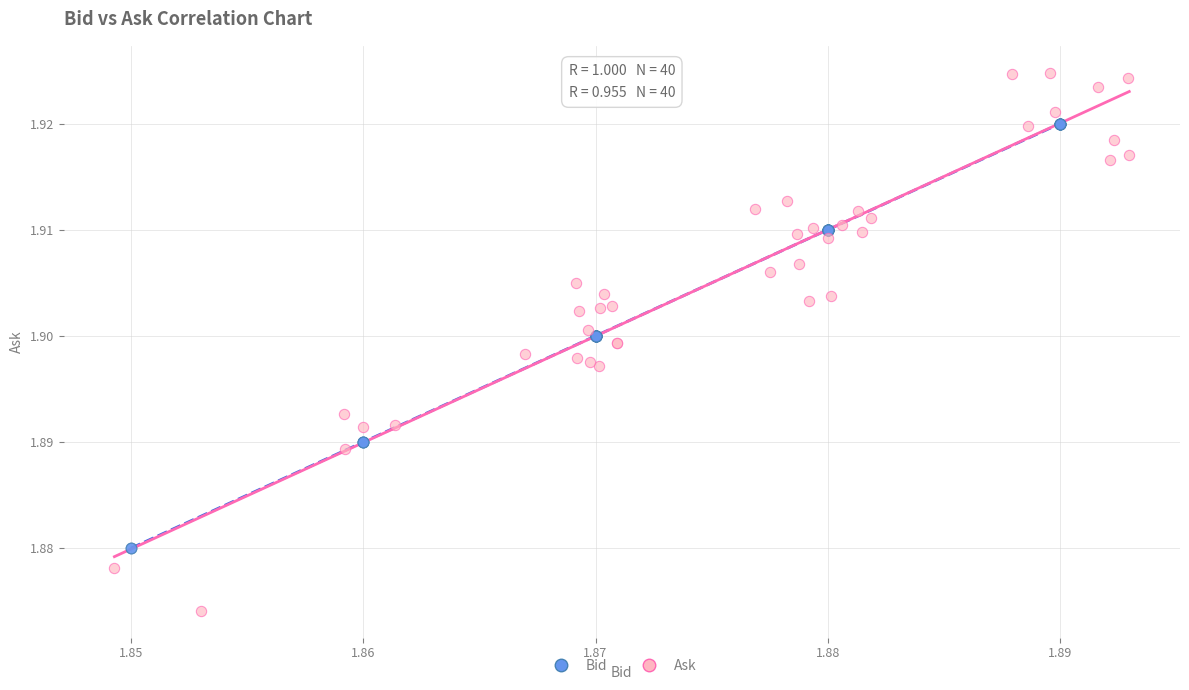

Which series has the largest Y range (max minus min)?

Ask